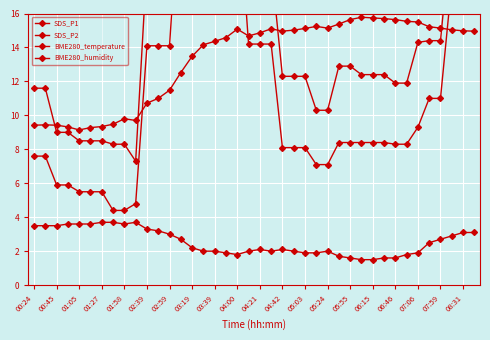

Which series has the largest total across all categories?

SDS_P2